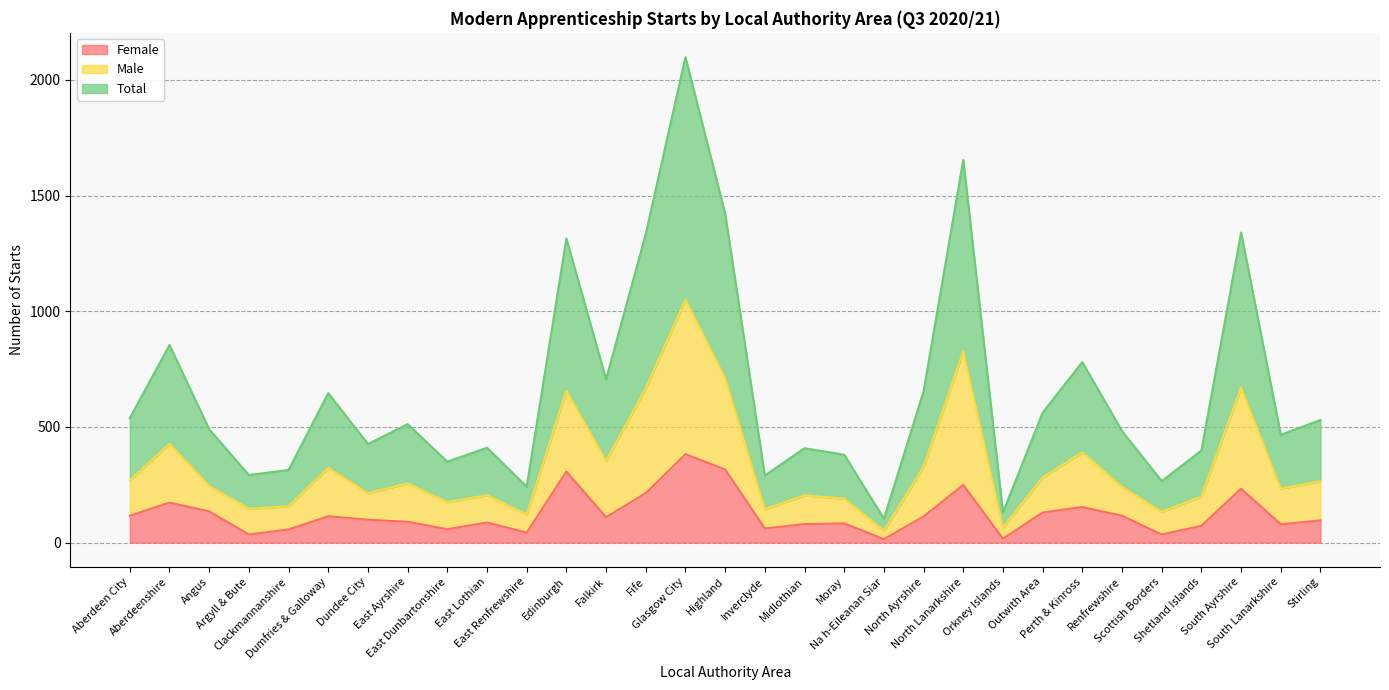

Which category has the lowest value in the Male series?

Na h-Eileanan Siar